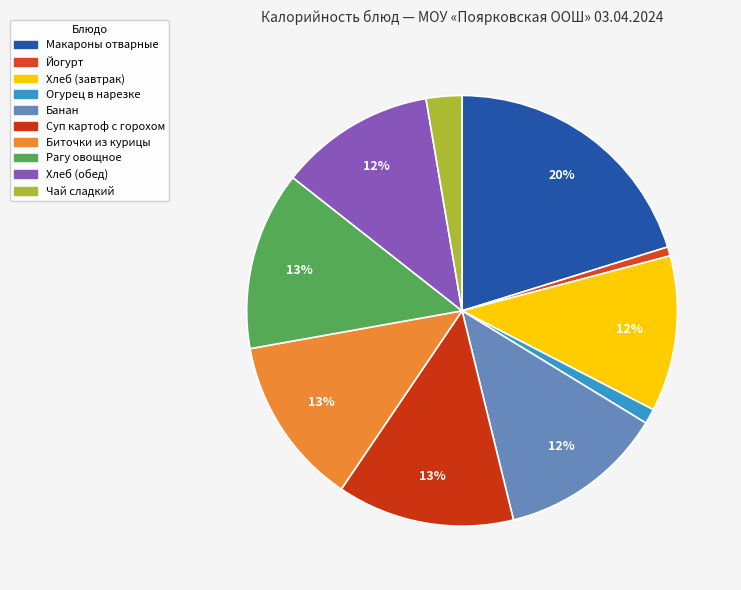

Which category has the biggest portion of the pie?

Макароны отварные